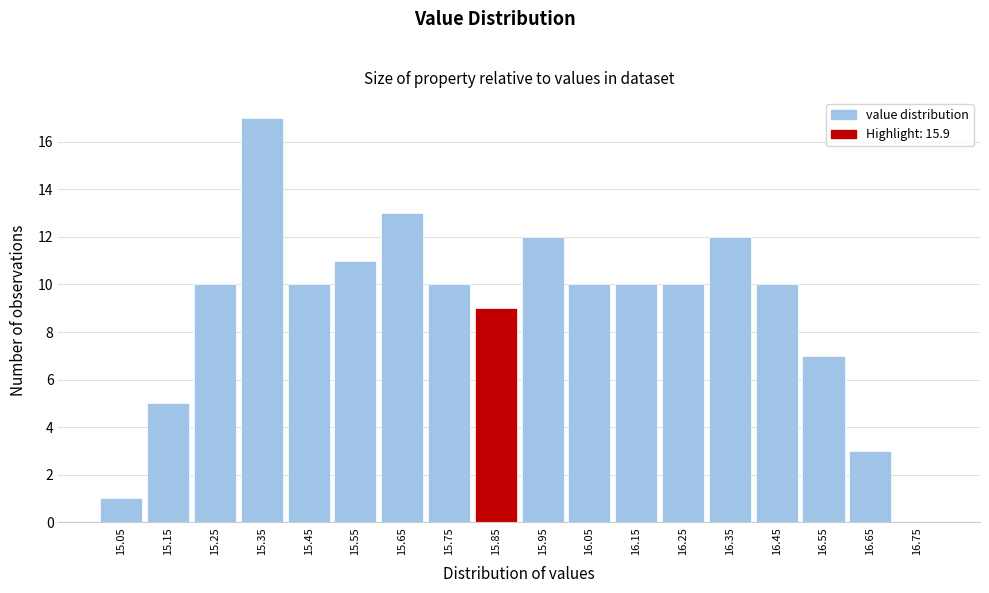

Reading right to left, list all the values displayed in this chart.

16.75=0	16.65=3	16.55=7	16.45=10	16.35=12	16.25=10	16.15=10	16.05=10	15.95=12	15.85=9	15.75=10	15.65=13	15.55=11	15.45=10	15.35=17	15.25=10	15.15=5	15.05=1